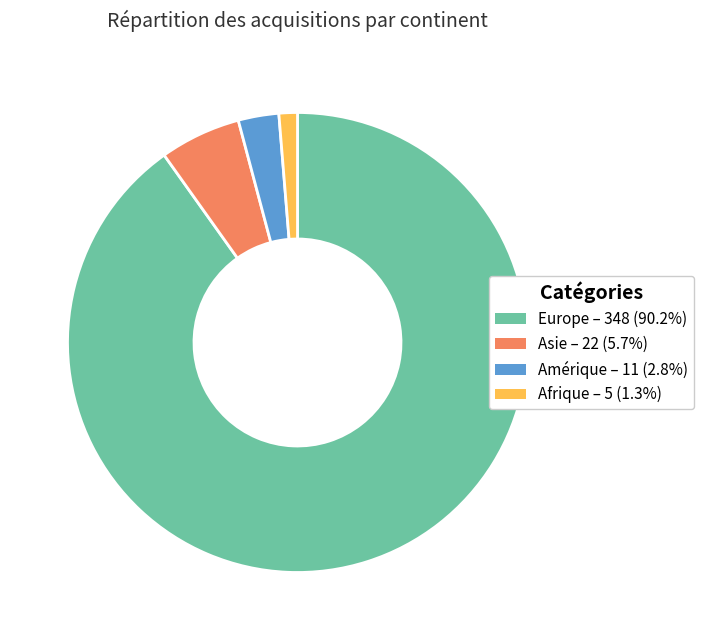

Is there a majority slice in this chart?

Yes